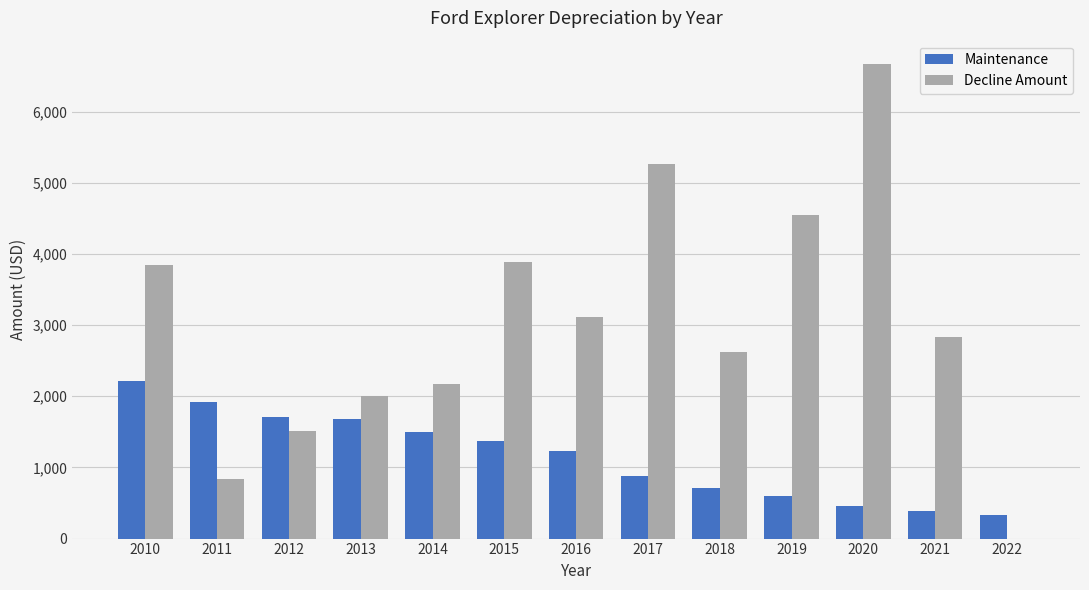

What is the sum of all Decline Amount values?

39337